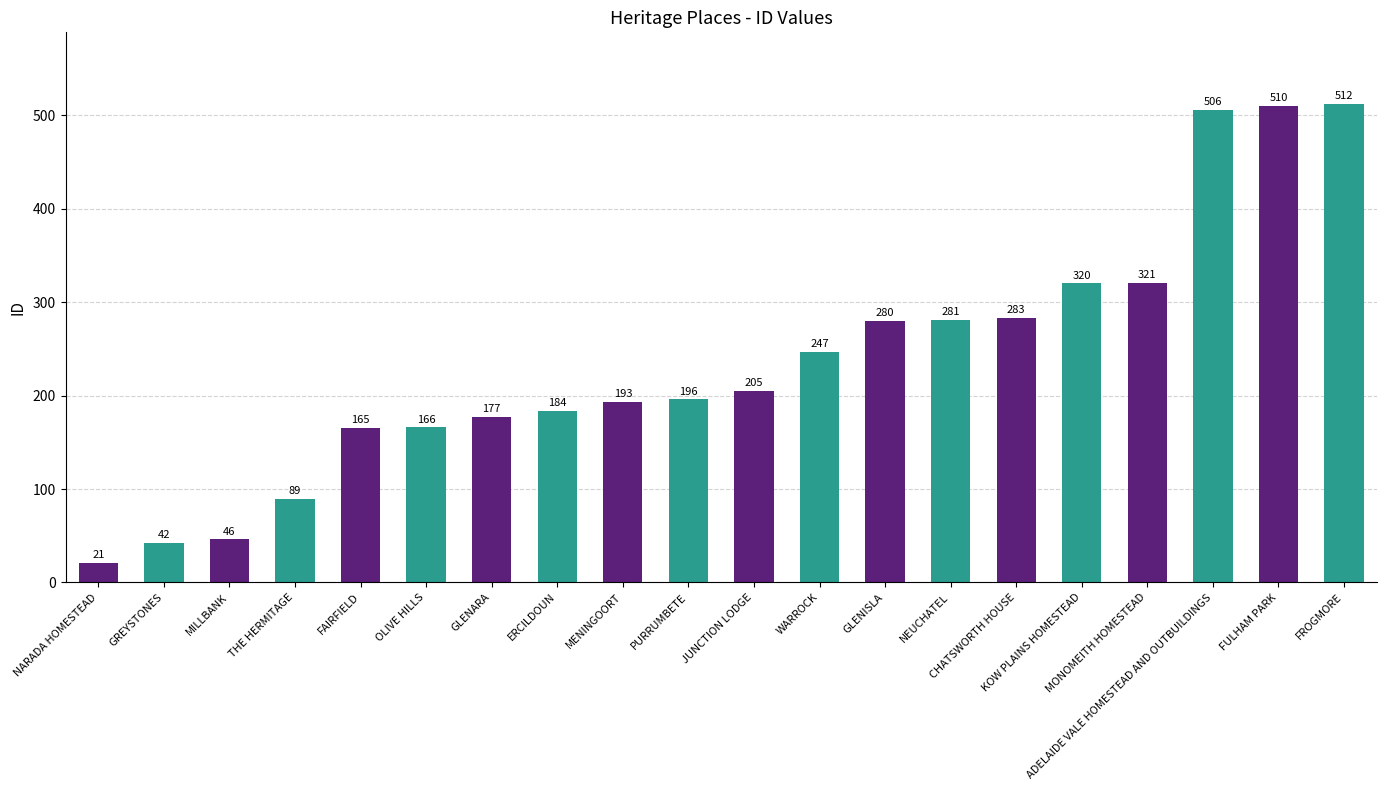

The value at MONOMEITH HOMESTEAD is 169. True or false?

False